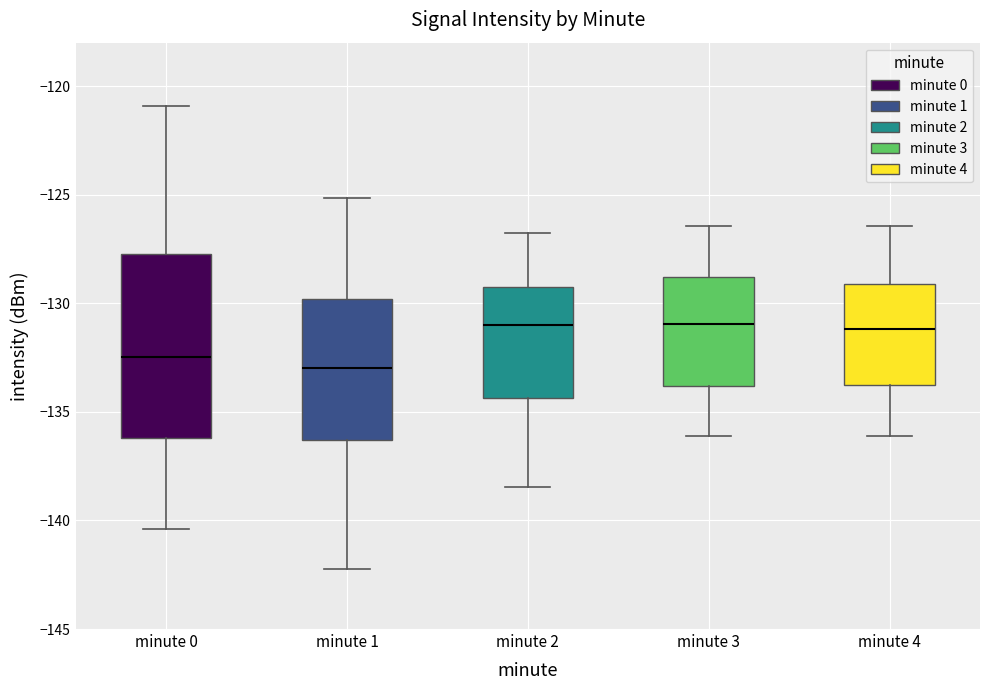

Reading left to right, transcribe this box plot: for each box, give where its median line is, the range the box spans, and where its two whiskers end, as read against the y-axis. The values are not printed on the chart, so give them approximately, as read against the axis.

minute 0: median -132.5, box -136.0 to -127.5, whiskers -140.5 to -121.0
minute 1: median -133.0, box -136.5 to -130.0, whiskers -142.0 to -125.0
minute 2: median -131.0, box -134.5 to -129.5, whiskers -138.5 to -127.0
minute 3: median -131.0, box -134.0 to -129.0, whiskers -136.0 to -126.5
minute 4: median -131.0, box -134.0 to -129.0, whiskers -136.0 to -126.5